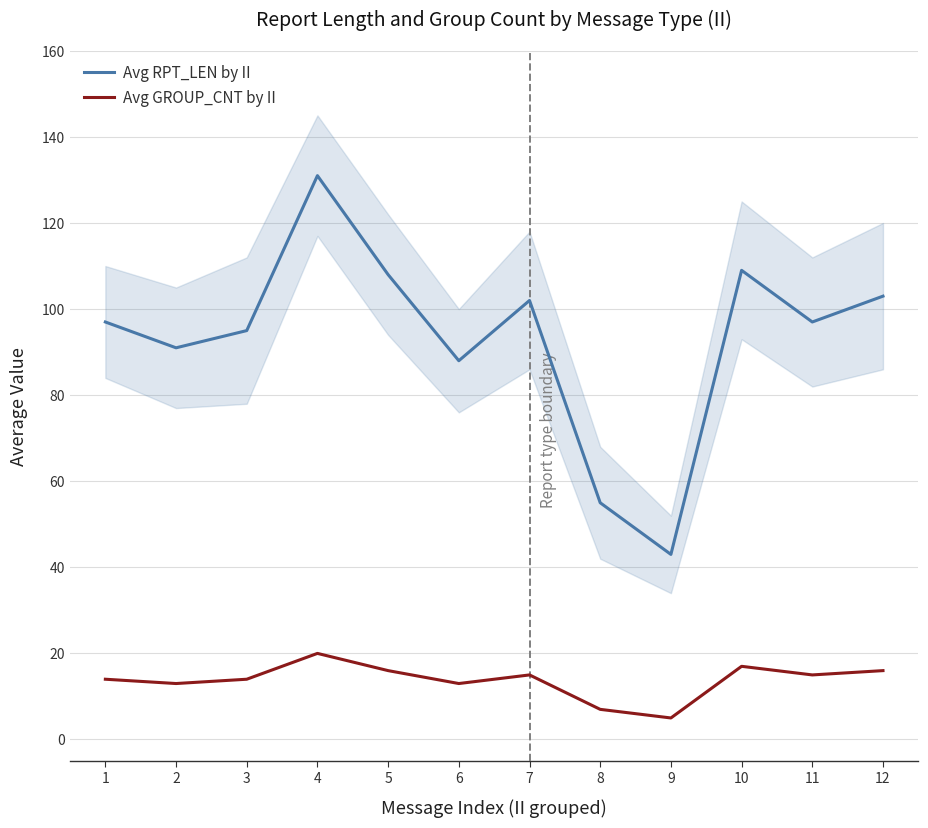

How many lines are shown in the chart?

2